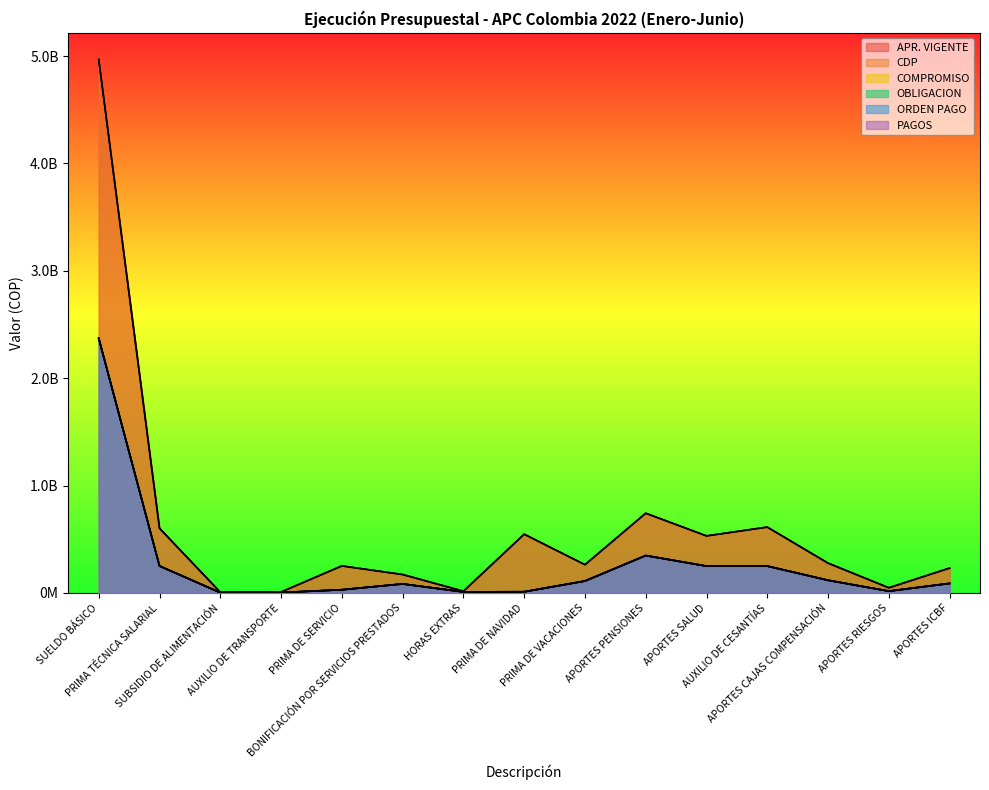

How many values in the ORDEN PAGO series are below 88252600?

7